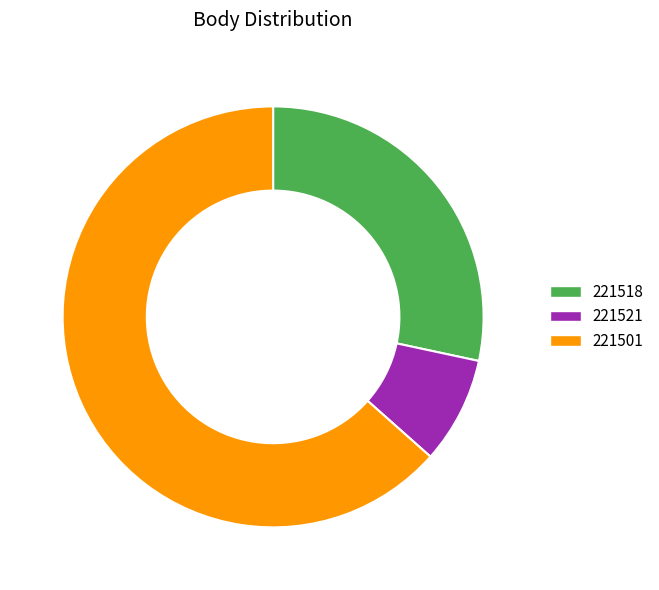

What is the majority slice?

221501